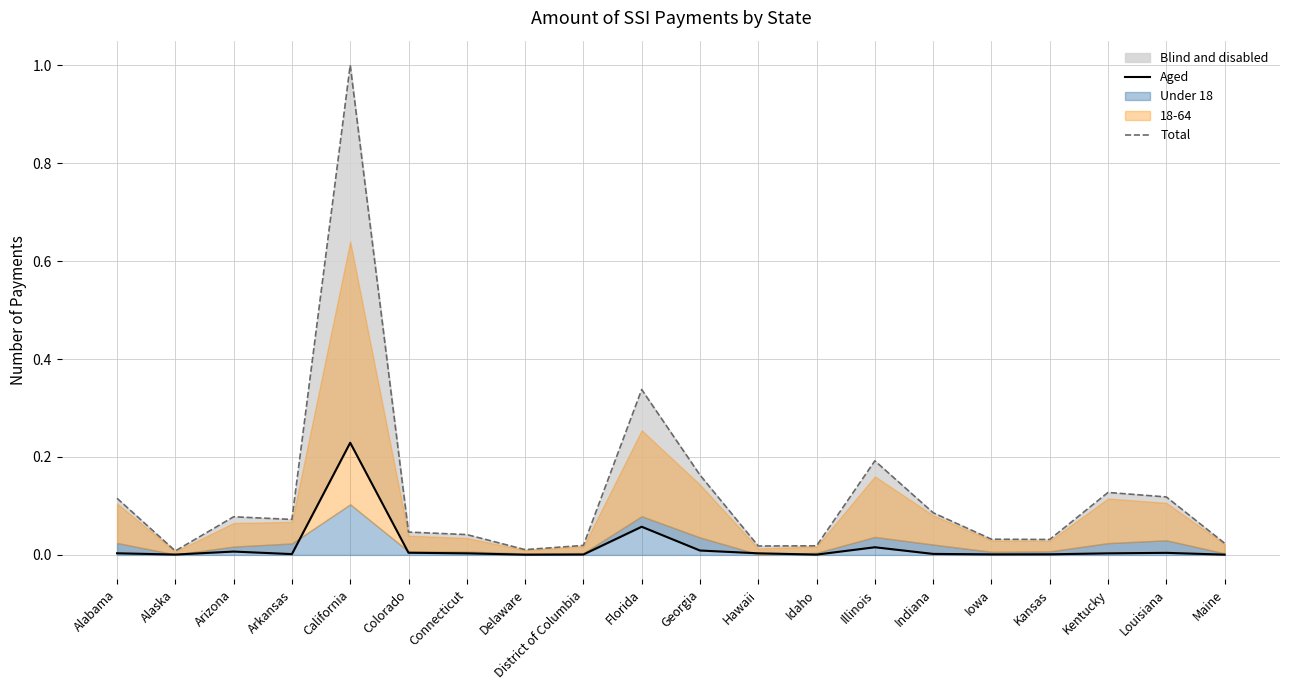

Between Hawaii and Alabama, which is larger?

Alabama